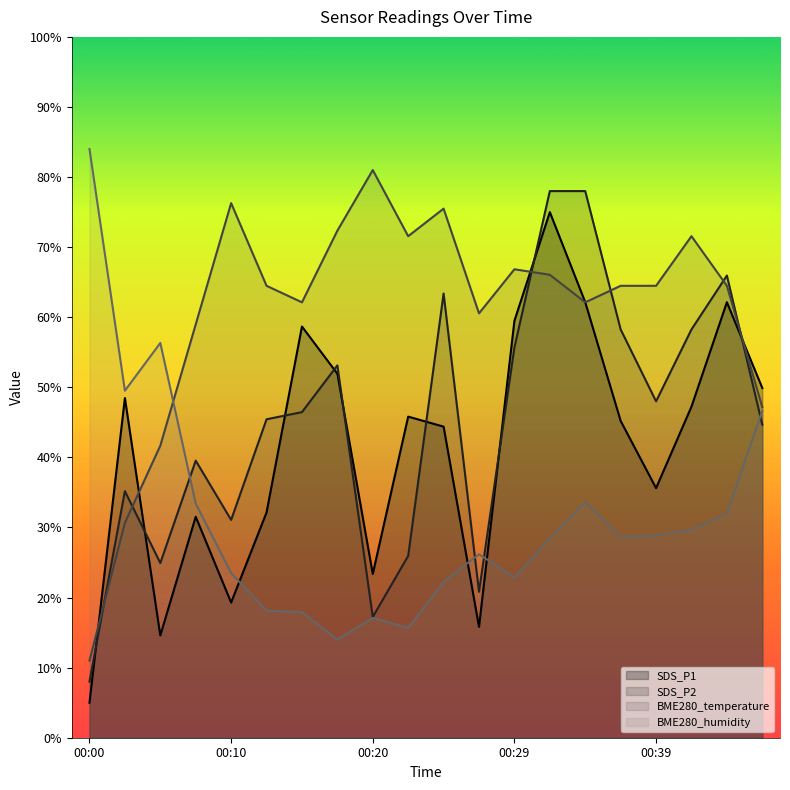

Which category has the lowest value in the SDS_P2 series?

00:00